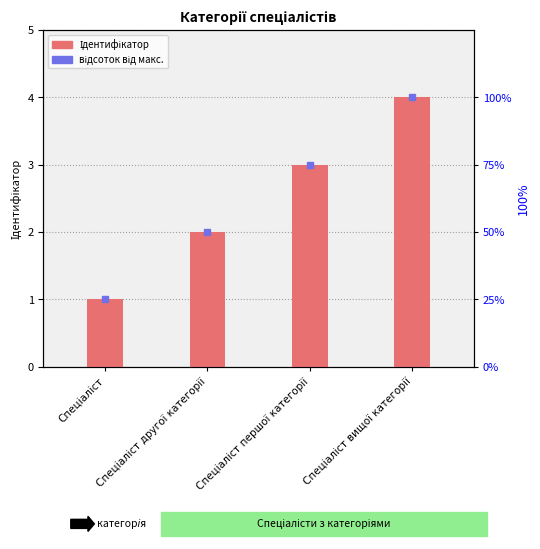

What is the total value across all series at Спеціаліст?

26